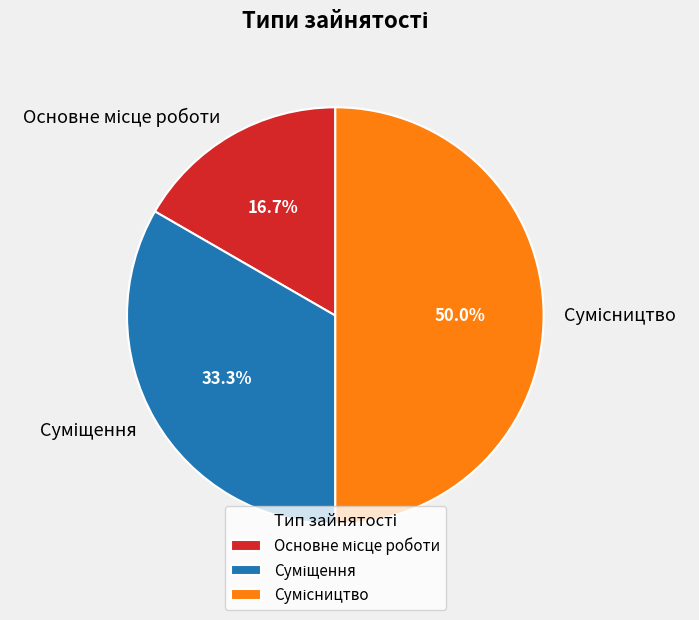

How many segments does this pie chart have?

3